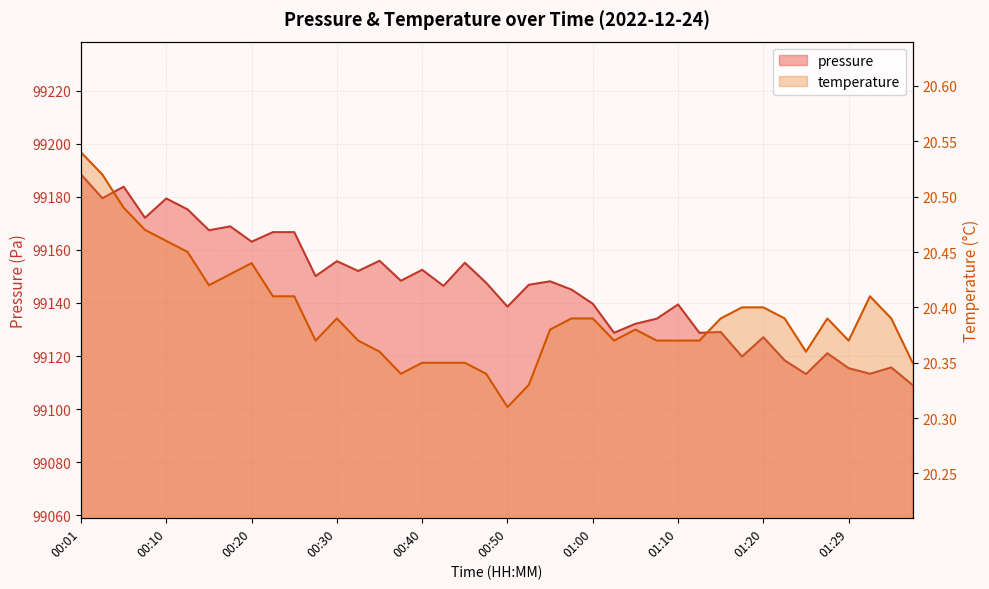

Reading left to right, transcribe all the data shown in this chart.

pressure: 00:01=99188.4	00:03=99179.4	00:06=99183.8	00:08=99172.1	00:10=99179.3	00:13=99175.2	00:15=99167.4	00:18=99168.8	00:20=99163.1	00:23=99166.7	00:25=99166.7	00:28=99150.1	00:30=99155.7	00:33=99152.0	00:35=99155.9	00:38=99148.3	00:40=99152.5	00:43=99146.4	00:45=99155.1	00:47=99147.6	00:50=99138.6	00:52=99146.8	00:55=99148.1	00:57=99145.0	01:00=99139.7	01:02=99128.8	01:05=99132.1	01:07=99134.1	01:10=99139.4	01:12=99128.8	01:15=99129.0	01:17=99119.8	01:20=99127.1	01:22=99118.3	01:25=99113.2	01:27=99121.0	01:29=99115.4	01:32=99113.3	01:34=99115.7	01:37=99109.1
temperature: 00:01=20.5	00:03=20.5	00:06=20.5	00:08=20.5	00:10=20.5	00:13=20.4	00:15=20.4	00:18=20.4	00:20=20.4	00:23=20.4	00:25=20.4	00:28=20.4	00:30=20.4	00:33=20.4	00:35=20.4	00:38=20.3	00:40=20.4	00:43=20.4	00:45=20.4	00:47=20.3	00:50=20.3	00:52=20.3	00:55=20.4	00:57=20.4	01:00=20.4	01:02=20.4	01:05=20.4	01:07=20.4	01:10=20.4	01:12=20.4	01:15=20.4	01:17=20.4	01:20=20.4	01:22=20.4	01:25=20.4	01:27=20.4	01:29=20.4	01:32=20.4	01:34=20.4	01:37=20.4